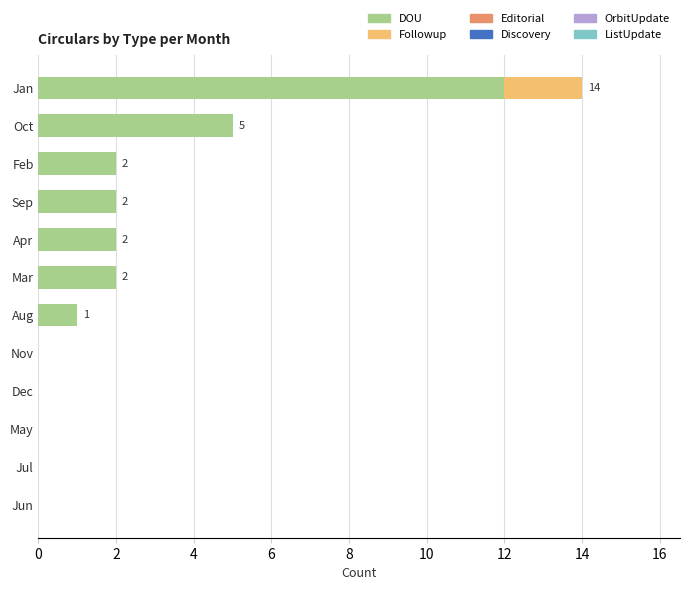

What is the total value across all series at Jan?

14